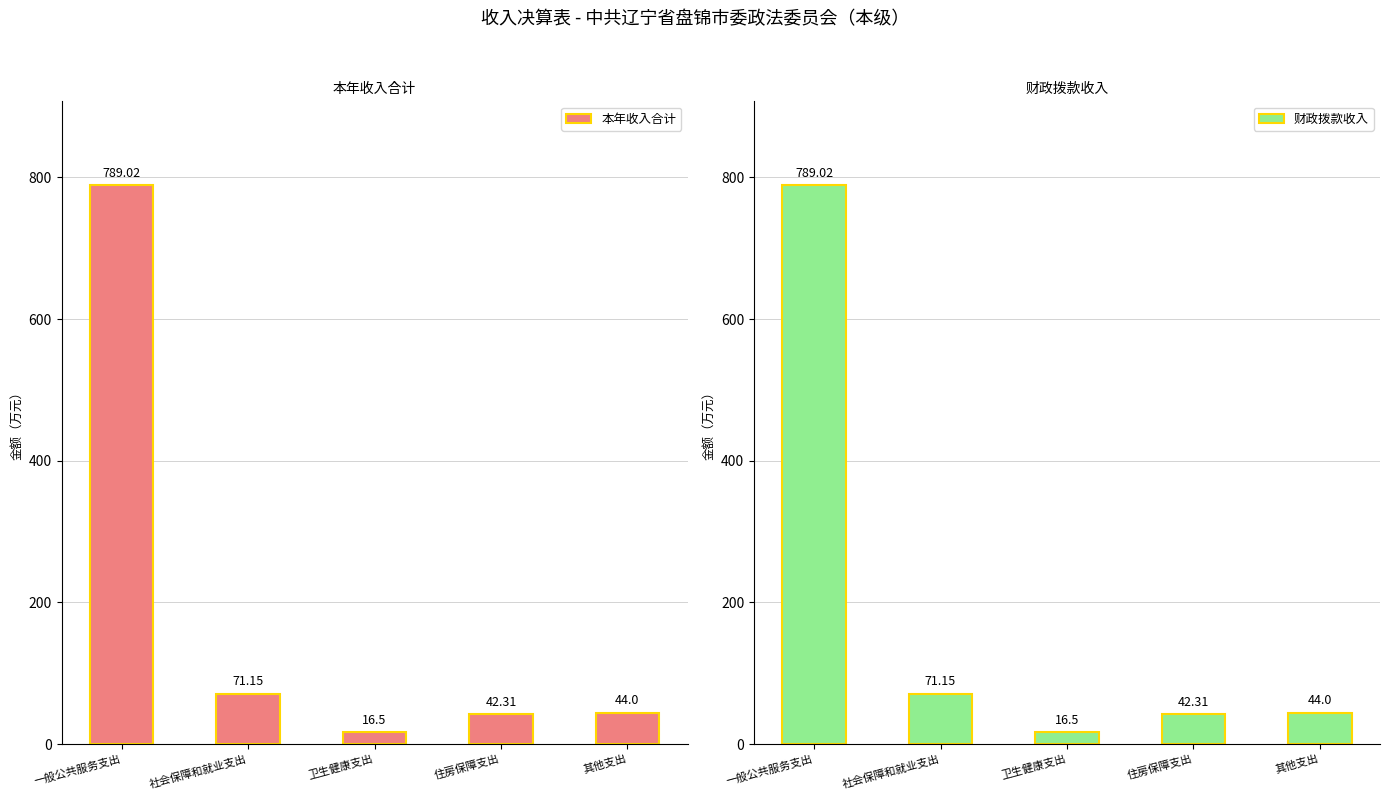

What is the difference between the 财政拨款收入 values at 住房保障支出 and 其他支出?

1.7